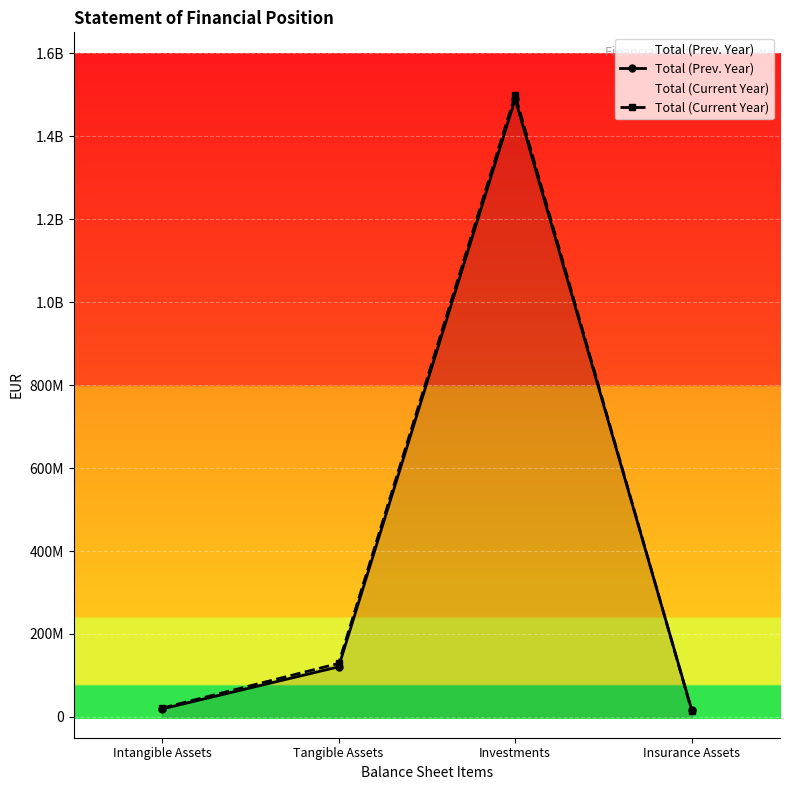

What is the greatest value displayed?

1498821451